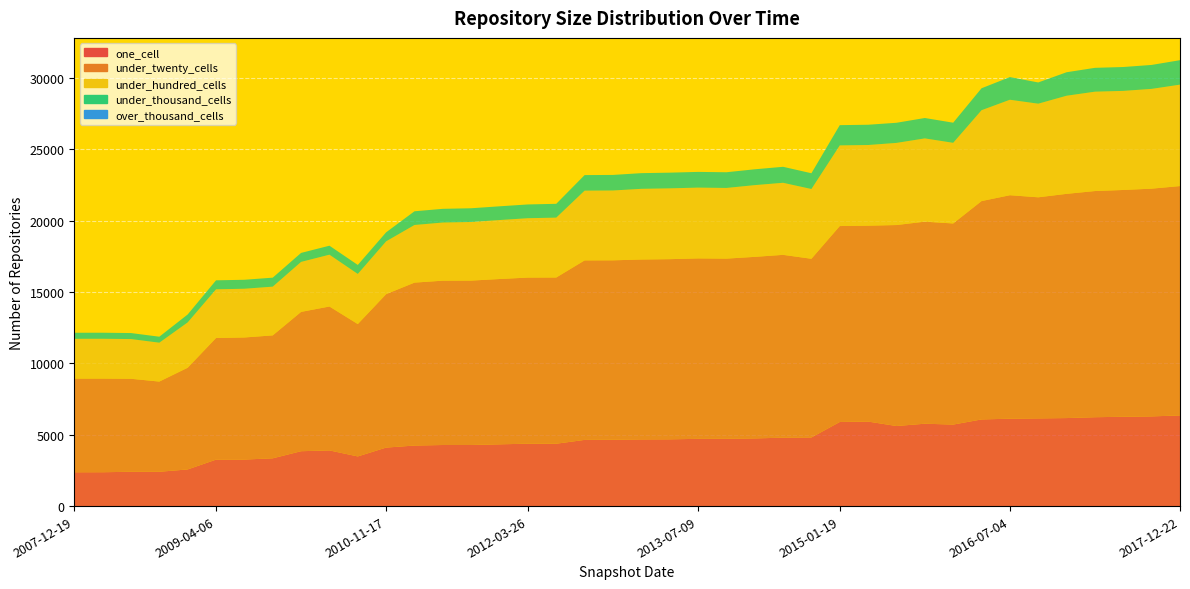

Reading left to right, extract all data points from this chart.

one_cell: 2007-12-19=2371	2008-04-01=2373	2008-06-27=2406	2008-10-10=2406	2008-12-17=2569	2009-04-06=3257	2009-06-17=3261	2009-09-25=3349	2009-12-16=3847	2010-04-01=3902	2010-07-26=3481	2010-11-17=4101	2011-02-21=4244	2011-06-10=4282	2011-09-05=4282	2012-01-18=4329	2012-03-26=4375	2012-07-13=4372	2012-10-31=4640	2012-12-11=4651	2013-02-20=4673	2013-05-21=4679	2013-07-09=4714	2013-09-10=4717	2013-12-20=4743	2014-03-28=4796	2014-09-08=4809	2015-01-19=5896	2015-04-09=5925	2015-07-03=5613	2015-10-01=5774	2016-01-04=5714	2016-04-05=6074	2016-07-04=6126	2016-10-07=6147	2016-12-27=6170	2017-04-12=6230	2017-07-24=6261	2017-10-12=6287	2017-12-22=6355
under_twenty_cells: 2007-12-19=6564	2008-04-01=6564	2008-06-27=6518	2008-10-10=6322	2008-12-17=7129	2009-04-06=8526	2009-06-17=8558	2009-09-25=8617	2009-12-16=9766	2010-04-01=10088	2010-07-26=9278	2010-11-17=10757	2011-02-21=11421	2011-06-10=11519	2011-09-05=11525	2012-01-18=11588	2012-03-26=11643	2012-07-13=11651	2012-10-31=12582	2012-12-11=12577	2013-02-20=12611	2013-05-21=12630	2013-07-09=12648	2013-09-10=12630	2013-12-20=12727	2014-03-28=12815	2014-09-08=12527	2015-01-19=13734	2015-04-09=13731	2015-07-03=14088	2015-10-01=14164	2016-01-04=14097	2016-04-05=15306	2016-07-04=15665	2016-10-07=15498	2016-12-27=15717	2017-04-12=15854	2017-07-24=15898	2017-10-12=15964	2017-12-22=16077
under_hundred_cells: 2007-12-19=2791	2008-04-01=2791	2008-06-27=2785	2008-10-10=2726	2008-12-17=3179	2009-04-06=3413	2009-06-17=3416	2009-09-25=3417	2009-12-16=3505	2010-04-01=3633	2010-07-26=3514	2010-11-17=3702	2011-02-21=4040	2011-06-10=4076	2011-09-05=4107	2012-01-18=4134	2012-03-26=4162	2012-07-13=4198	2012-10-31=4890	2012-12-11=4895	2013-02-20=4955	2013-05-21=4964	2013-07-09=4963	2013-09-10=4954	2013-12-20=5029	2014-03-28=5052	2014-09-08=4891	2015-01-19=5654	2015-04-09=5655	2015-07-03=5758	2015-10-01=5837	2016-01-04=5654	2016-04-05=6370	2016-07-04=6693	2016-10-07=6563	2016-12-27=6879	2017-04-12=6966	2017-07-24=6946	2017-10-12=6995	2017-12-22=7111
under_thousand_cells: 2007-12-19=424	2008-04-01=424	2008-06-27=420	2008-10-10=419	2008-12-17=554	2009-04-06=629	2009-06-17=629	2009-09-25=629	2009-12-16=629	2010-04-01=629	2010-07-26=630	2010-11-17=631	2011-02-21=960	2011-06-10=960	2011-09-05=963	2012-01-18=963	2012-03-26=964	2012-07-13=967	2012-10-31=1090	2012-12-11=1090	2013-02-20=1099	2013-05-21=1099	2013-07-09=1101	2013-09-10=1100	2013-12-20=1109	2014-03-28=1120	2014-09-08=1104	2015-01-19=1419	2015-04-09=1420	2015-07-03=1410	2015-10-01=1429	2016-01-04=1409	2016-04-05=1538	2016-07-04=1587	2016-10-07=1488	2016-12-27=1645	2017-04-12=1670	2017-07-24=1673	2017-10-12=1678	2017-12-22=1714
over_thousand_cells: 2007-12-19=0	2008-04-01=0	2008-06-27=0	2008-10-10=0	2008-12-17=0	2009-04-06=0	2009-06-17=0	2009-09-25=0	2009-12-16=0	2010-04-01=0	2010-07-26=0	2010-11-17=0	2011-02-21=0	2011-06-10=0	2011-09-05=0	2012-01-18=0	2012-03-26=0	2012-07-13=0	2012-10-31=0	2012-12-11=0	2013-02-20=0	2013-05-21=0	2013-07-09=0	2013-09-10=0	2013-12-20=0	2014-03-28=0	2014-09-08=0	2015-01-19=0	2015-04-09=0	2015-07-03=0	2015-10-01=0	2016-01-04=0	2016-04-05=0	2016-07-04=0	2016-10-07=0	2016-12-27=0	2017-04-12=0	2017-07-24=0	2017-10-12=0	2017-12-22=0